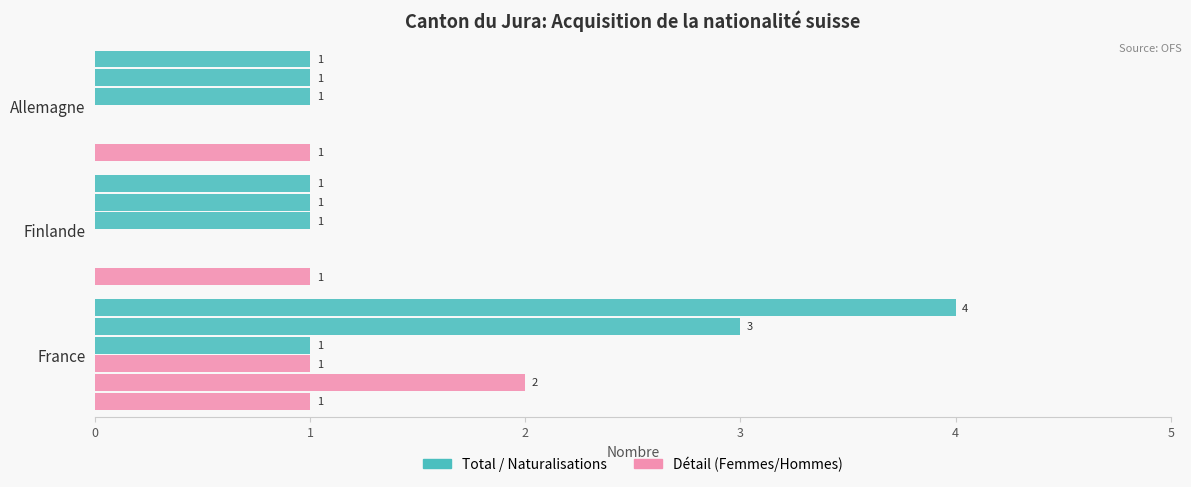

The value of Nat. ordinaires Hommes (col_7) at Finlande is 1.0. True or false?

False